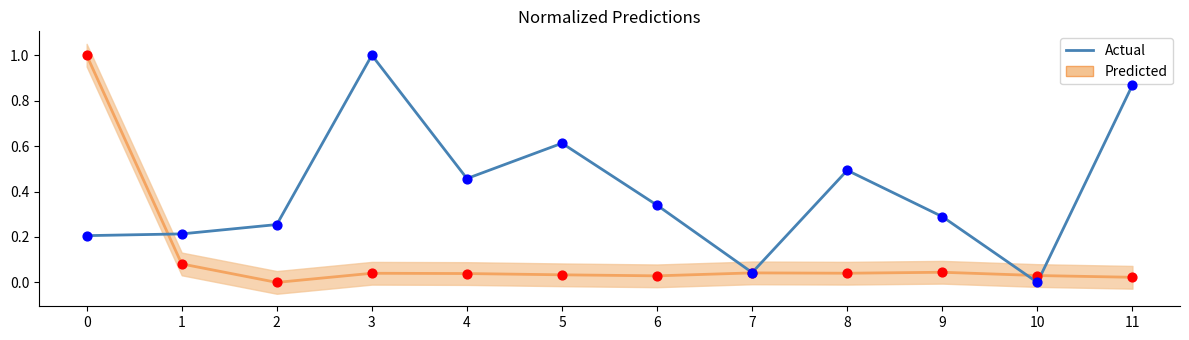

Which has a higher value, 1 or 8?

8